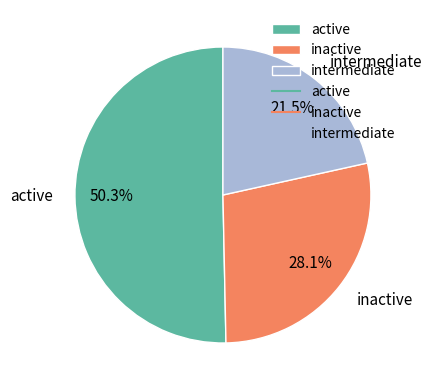

What percentage do intermediate and active together represent?

71.9%